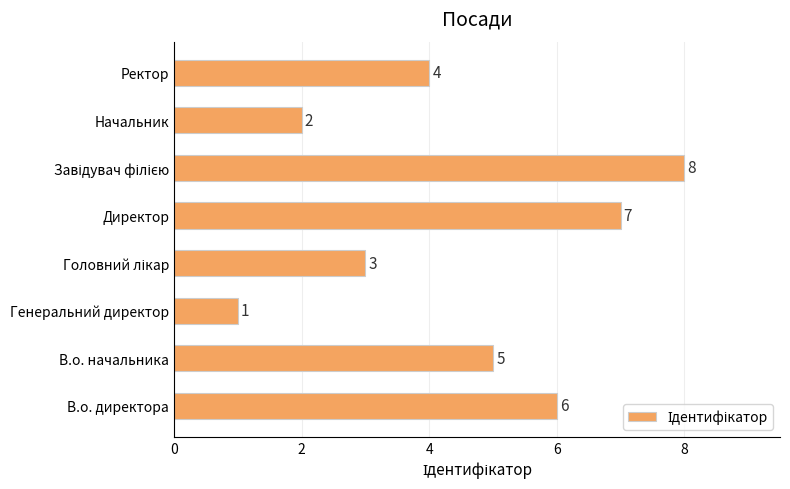

Reading top to bottom, extract all data points from this chart.

4	2	8	7	3	1	5	6